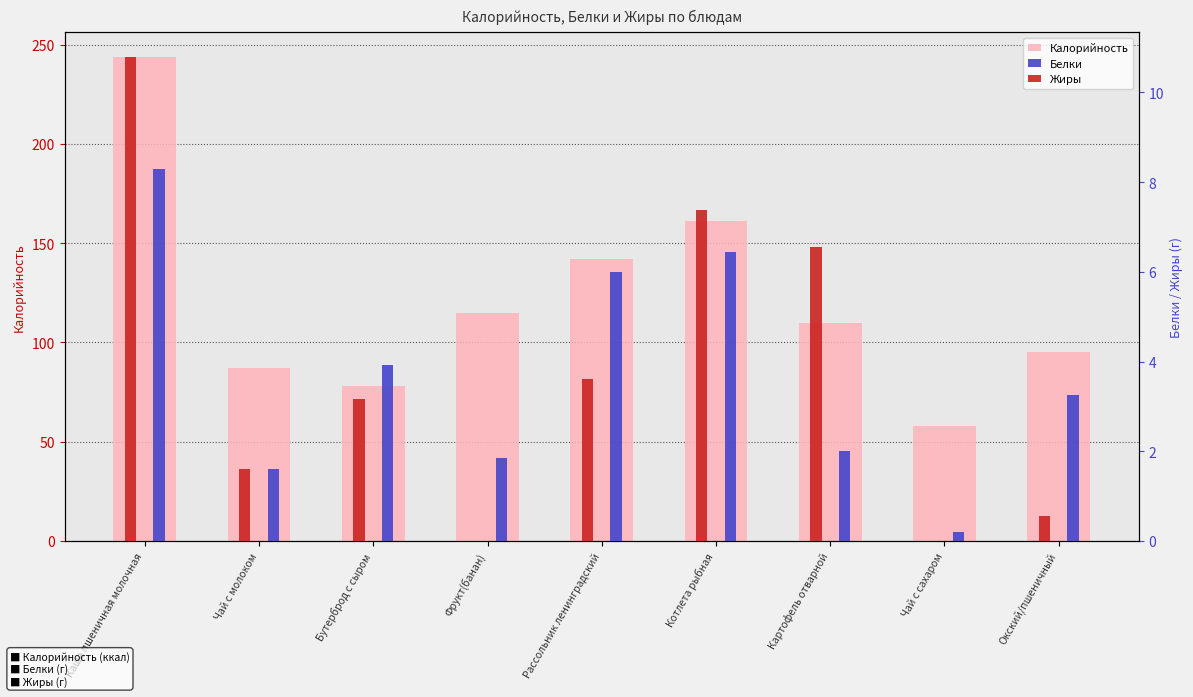

At which label does Жиры reach its peak?

Каша пшеничная молочная